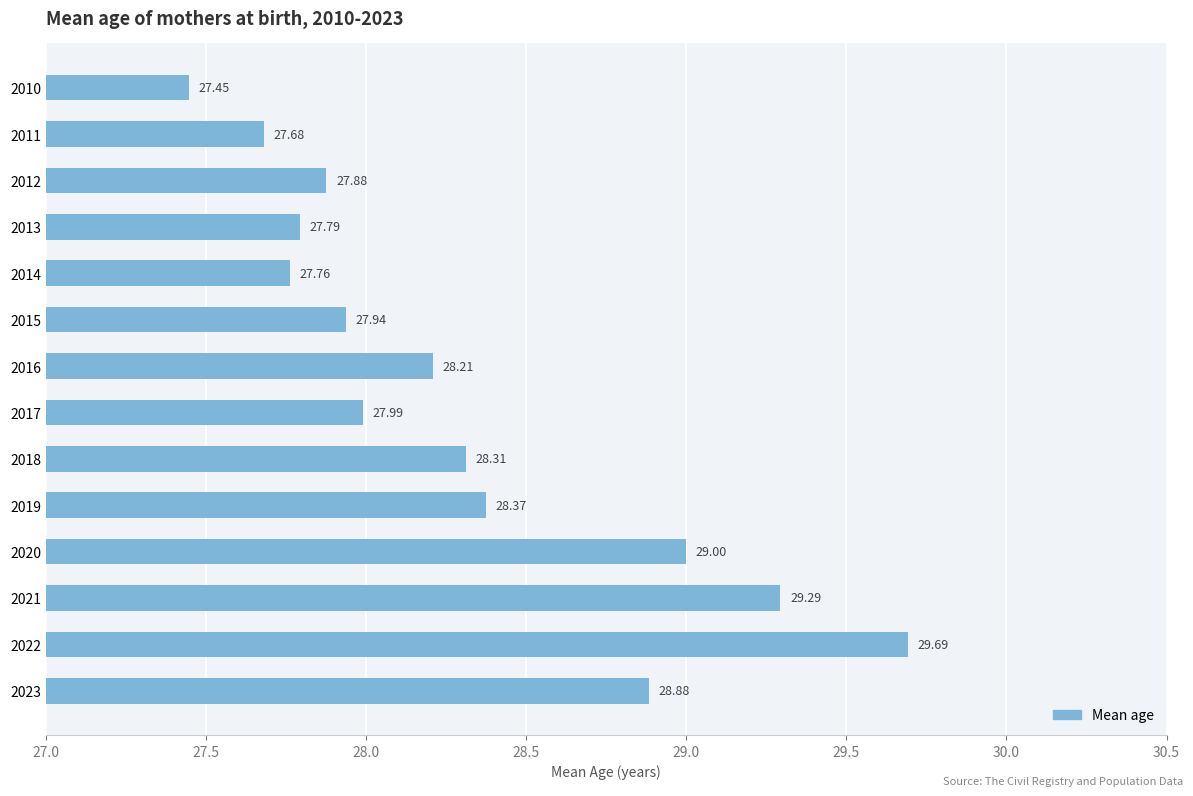

How many categories are shown in the chart?

14